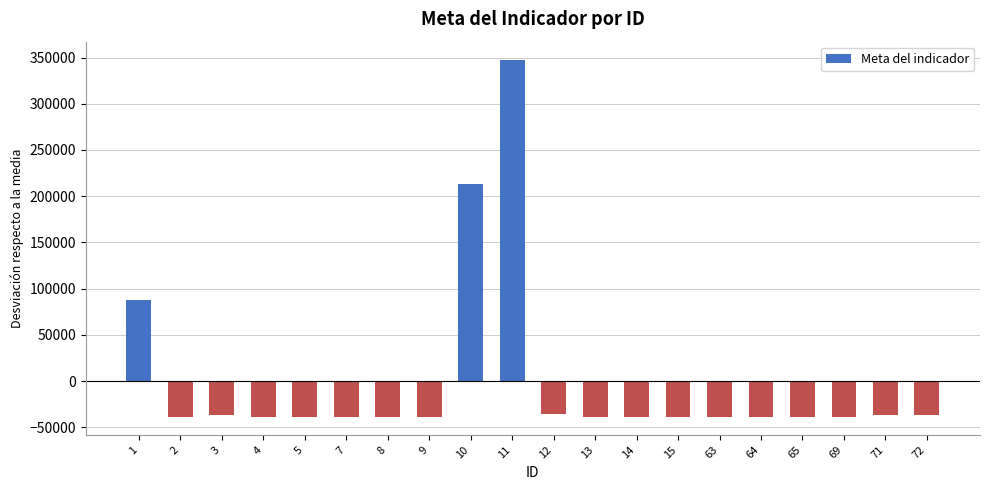

The value at 69 is -69176.0. True or false?

False